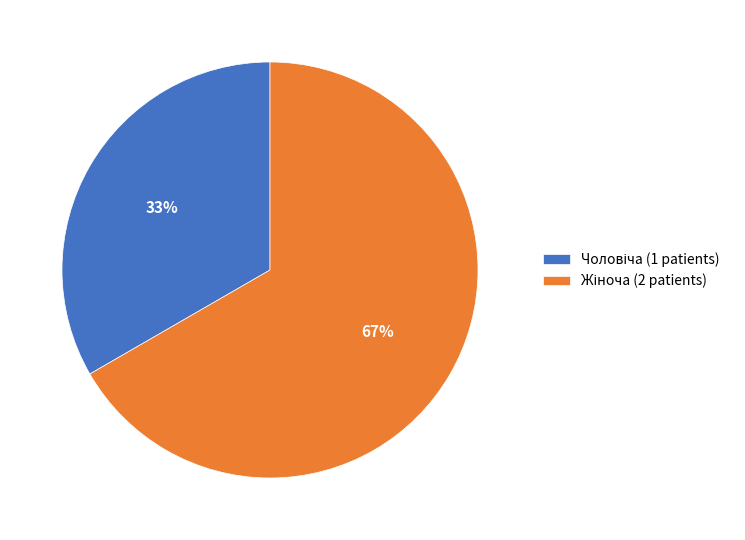

Does any single category account for the majority?

Yes